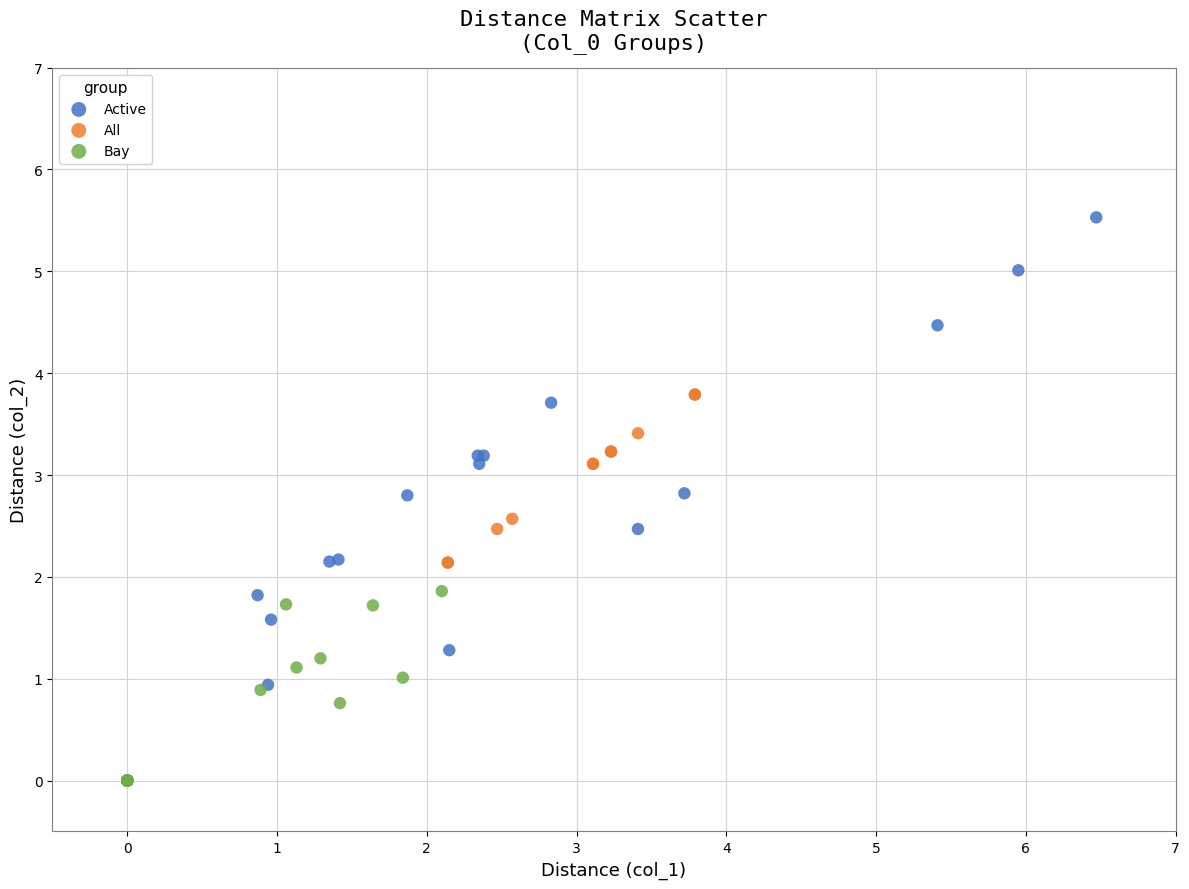

Which series has the largest Y range (max minus min)?

Active